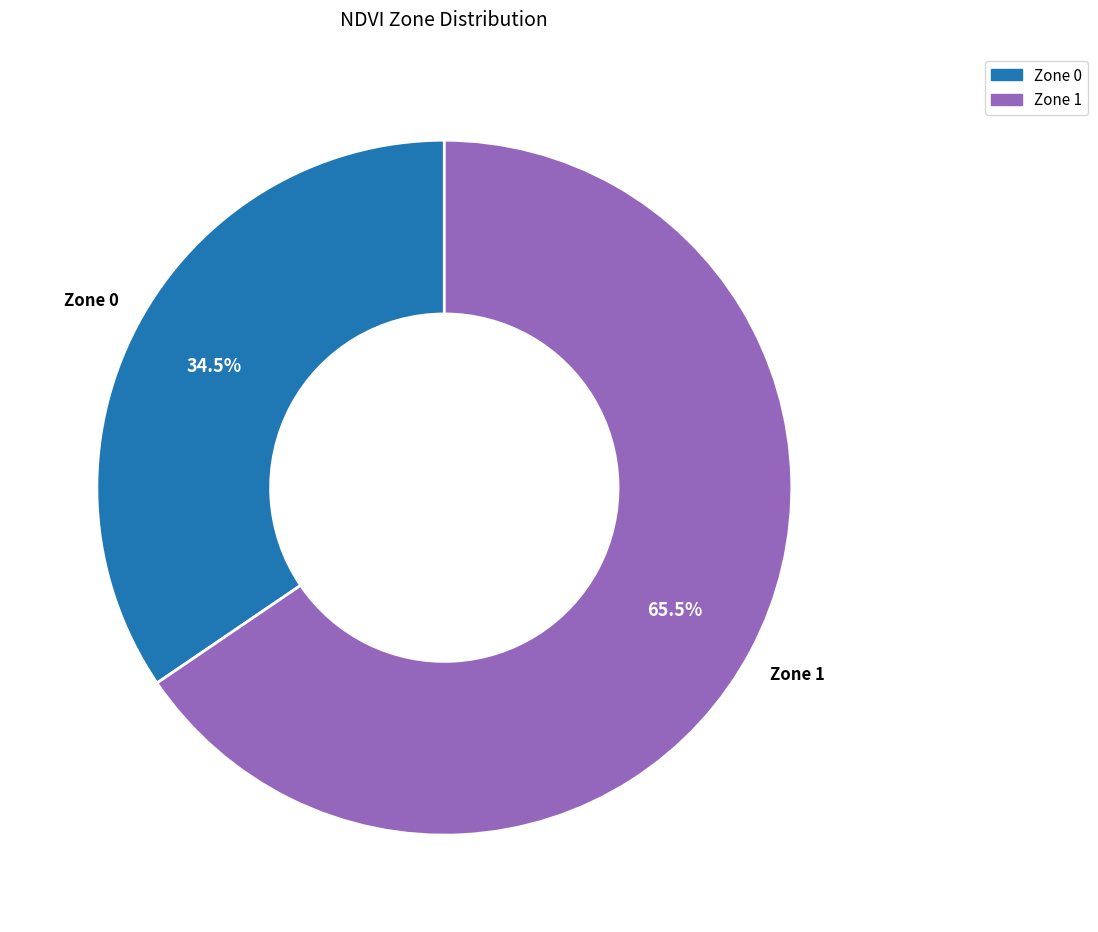

To the nearest percent, what is the combined percentage of Zone 1 and Zone 0?

100%